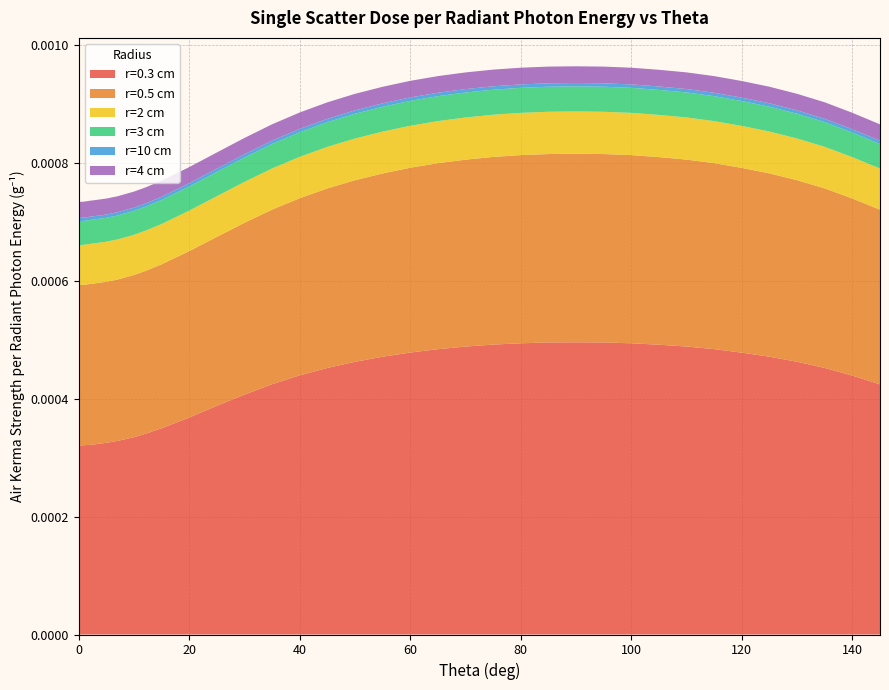

Reading left to right, extract all data points from this chart.

r=0.3 cm: 0=0.0	1=0.0	2=0.0	3=0.0	5=0.0	7=0.0	10=0.0	12=0.0	15=0.0	20=0.0	25=0.0	30=0.0	35=0.0	40=0.0	45=0.0	50=0.0	55=0.0	60=0.0	65=0.0	70=0.0	75=0.0	80=0.0	85=0.0	90=0.0	95=0.0	100=0.0	105=0.0	110=0.0	115=0.0	120=0.0	125=0.0	130=0.0	135=0.0	140=0.0	145=0.0
r=0.5 cm: 0=0.0	1=0.0	2=0.0	3=0.0	5=0.0	7=0.0	10=0.0	12=0.0	15=0.0	20=0.0	25=0.0	30=0.0	35=0.0	40=0.0	45=0.0	50=0.0	55=0.0	60=0.0	65=0.0	70=0.0	75=0.0	80=0.0	85=0.0	90=0.0	95=0.0	100=0.0	105=0.0	110=0.0	115=0.0	120=0.0	125=0.0	130=0.0	135=0.0	140=0.0	145=0.0
r=2 cm: 0=0.0	1=0.0	2=0.0	3=0.0	5=0.0	7=0.0	10=0.0	12=0.0	15=0.0	20=0.0	25=0.0	30=0.0	35=0.0	40=0.0	45=0.0	50=0.0	55=0.0	60=0.0	65=0.0	70=0.0	75=0.0	80=0.0	85=0.0	90=0.0	95=0.0	100=0.0	105=0.0	110=0.0	115=0.0	120=0.0	125=0.0	130=0.0	135=0.0	140=0.0	145=0.0
r=3 cm: 0=0.0	1=0.0	2=0.0	3=0.0	5=0.0	7=0.0	10=0.0	12=0.0	15=0.0	20=0.0	25=0.0	30=0.0	35=0.0	40=0.0	45=0.0	50=0.0	55=0.0	60=0.0	65=0.0	70=0.0	75=0.0	80=0.0	85=0.0	90=0.0	95=0.0	100=0.0	105=0.0	110=0.0	115=0.0	120=0.0	125=0.0	130=0.0	135=0.0	140=0.0	145=0.0
r=10 cm: 0=0.0	1=0.0	2=0.0	3=0.0	5=0.0	7=0.0	10=0.0	12=0.0	15=0.0	20=0.0	25=0.0	30=0.0	35=0.0	40=0.0	45=0.0	50=0.0	55=0.0	60=0.0	65=0.0	70=0.0	75=0.0	80=0.0	85=0.0	90=0.0	95=0.0	100=0.0	105=0.0	110=0.0	115=0.0	120=0.0	125=0.0	130=0.0	135=0.0	140=0.0	145=0.0
r=4 cm: 0=0.0	1=0.0	2=0.0	3=0.0	5=0.0	7=0.0	10=0.0	12=0.0	15=0.0	20=0.0	25=0.0	30=0.0	35=0.0	40=0.0	45=0.0	50=0.0	55=0.0	60=0.0	65=0.0	70=0.0	75=0.0	80=0.0	85=0.0	90=0.0	95=0.0	100=0.0	105=0.0	110=0.0	115=0.0	120=0.0	125=0.0	130=0.0	135=0.0	140=0.0	145=0.0